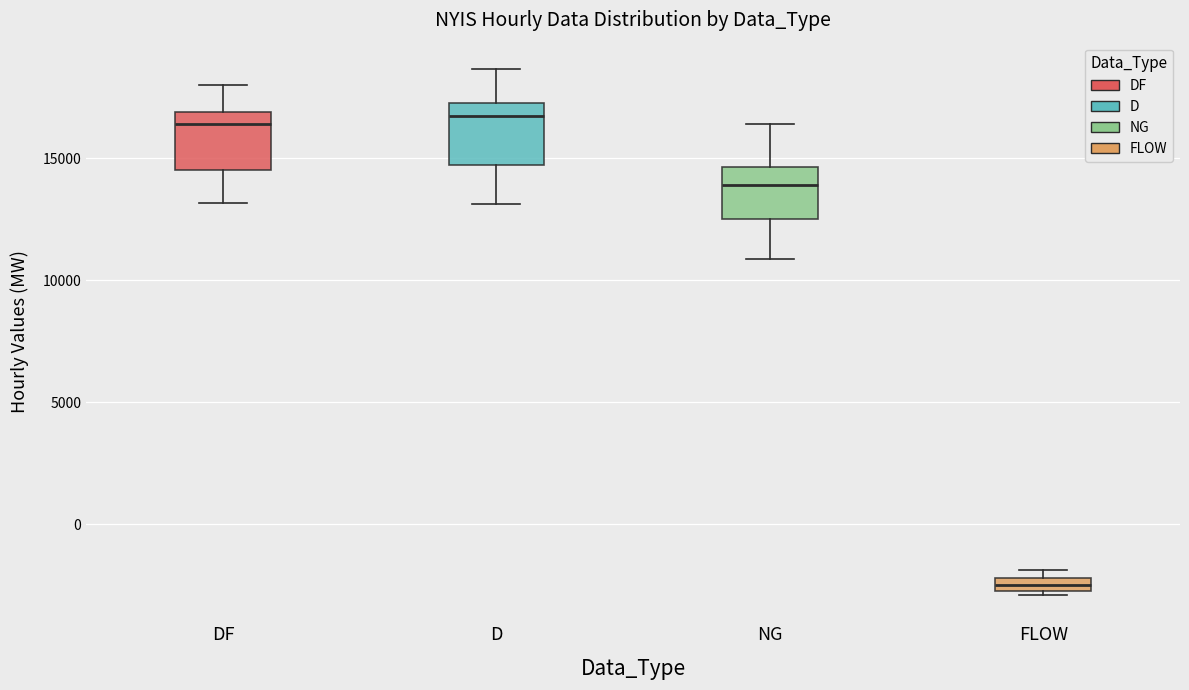

Where does the median line of the box for DF sit on the y-axis? The values are not printed on the chart, so give them approximately, as read against the axis.

16500